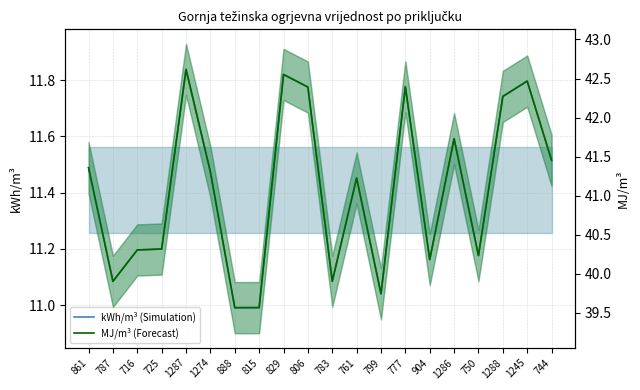

At which label does Gornja težinska ogrjevna vrijednost [MJ/m³] reach its minimum?

888